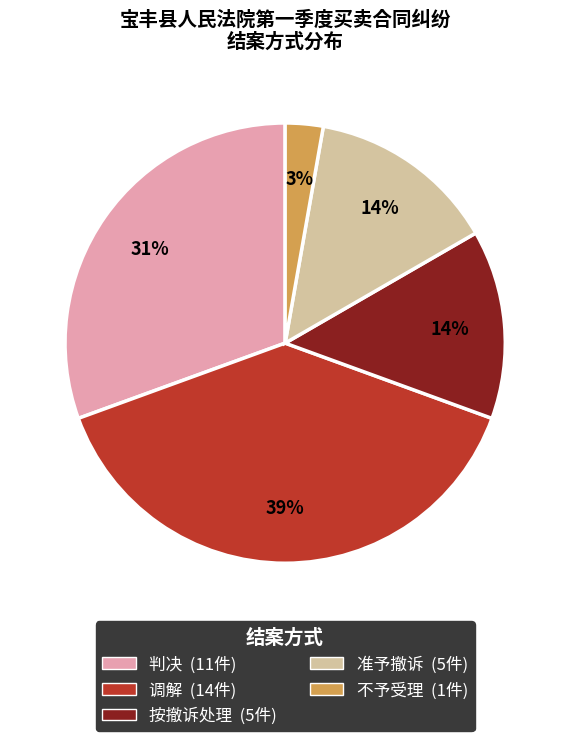

Is the sum of 按撤诉处理 and 判决 greater than half?

No